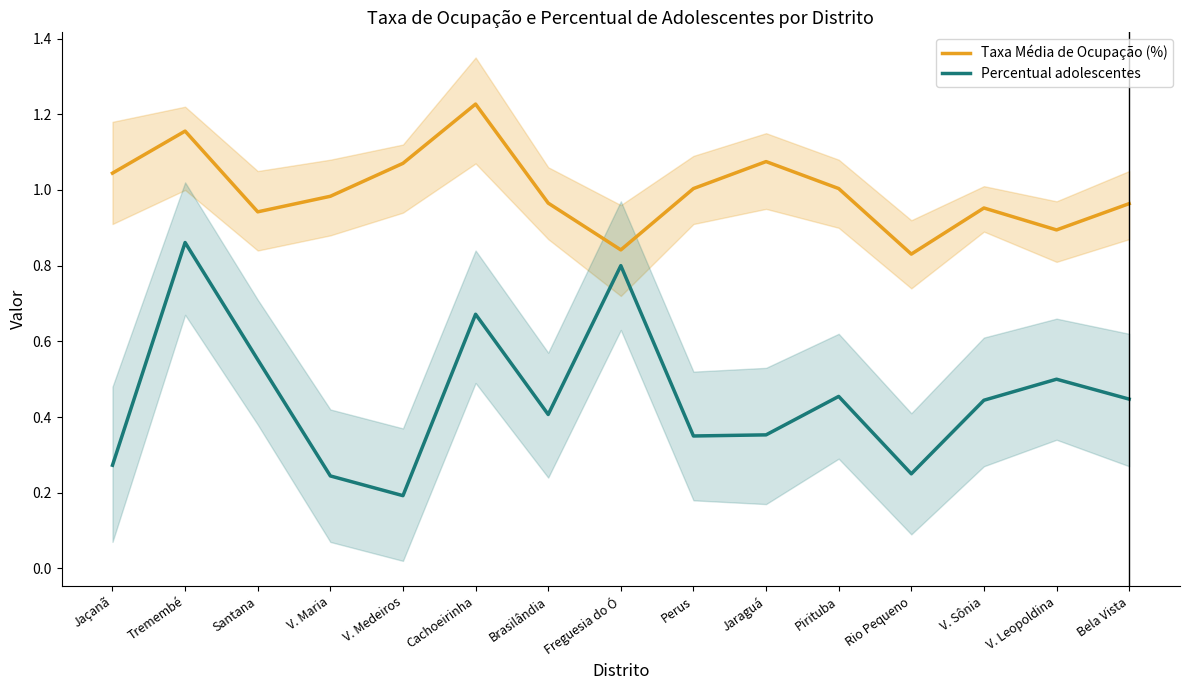

Is the value of Taxa Média de Ocupação (%) at Freguesia do Ó greater than the value of Percentual adolescentes at Santana?

Yes